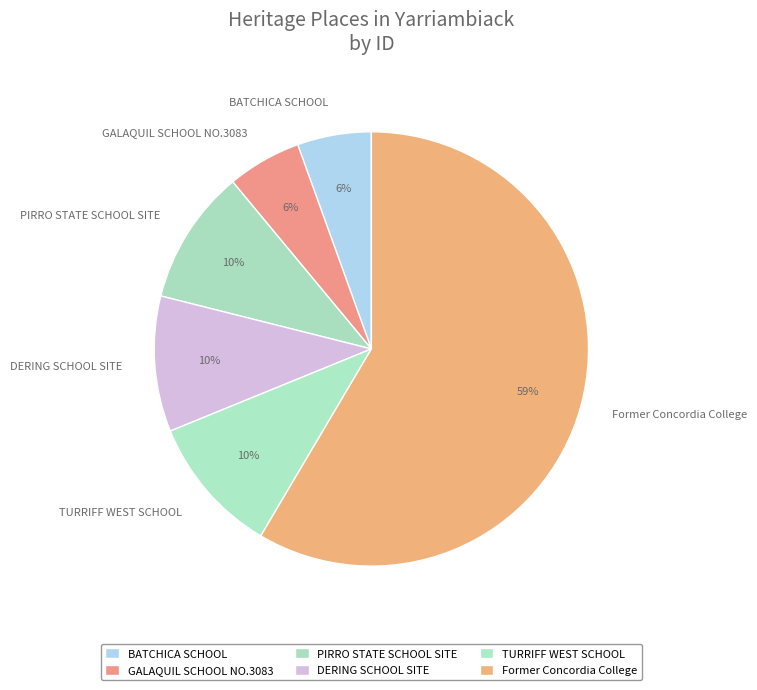

What is the largest slice in the pie chart?

Former Concordia College